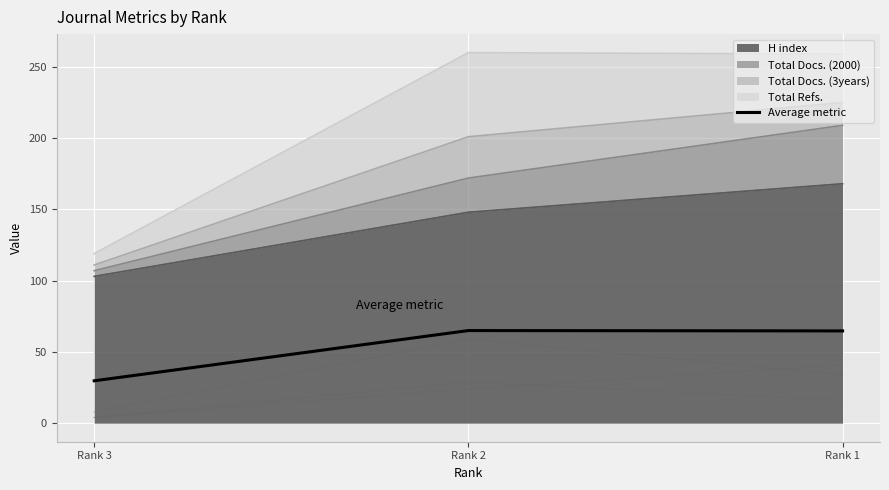

At which label does the data first exceed 64?

Rank 2